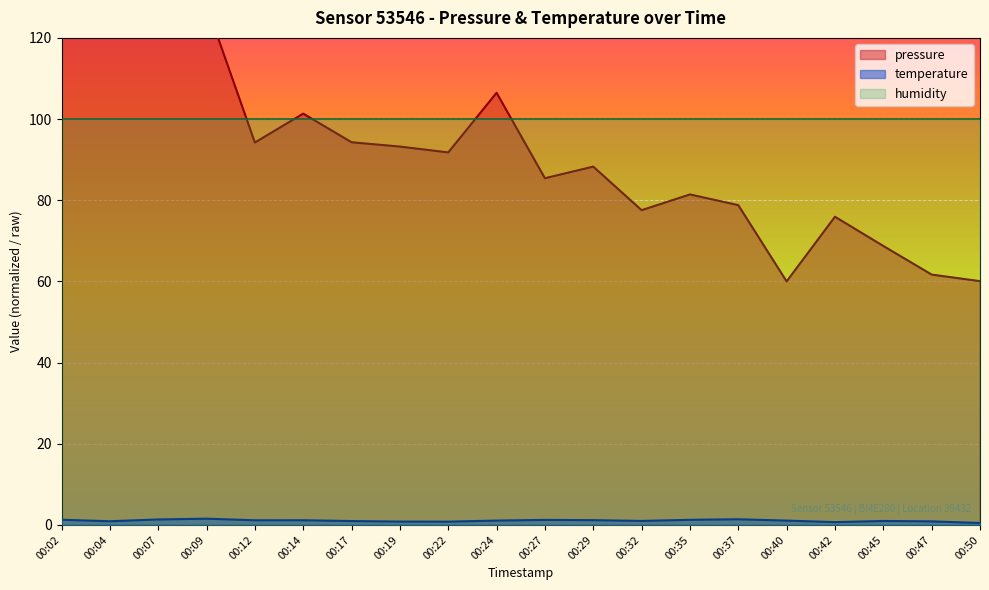

At 00:12, list the series in order from largest to smallest.

pressure, temperature